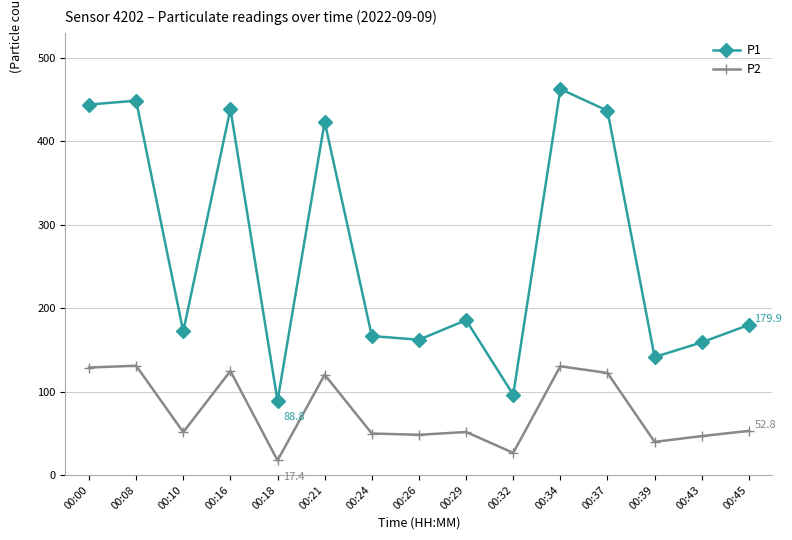

In P1, how many points are lower than both neighbors (excluding endpoints)?

5